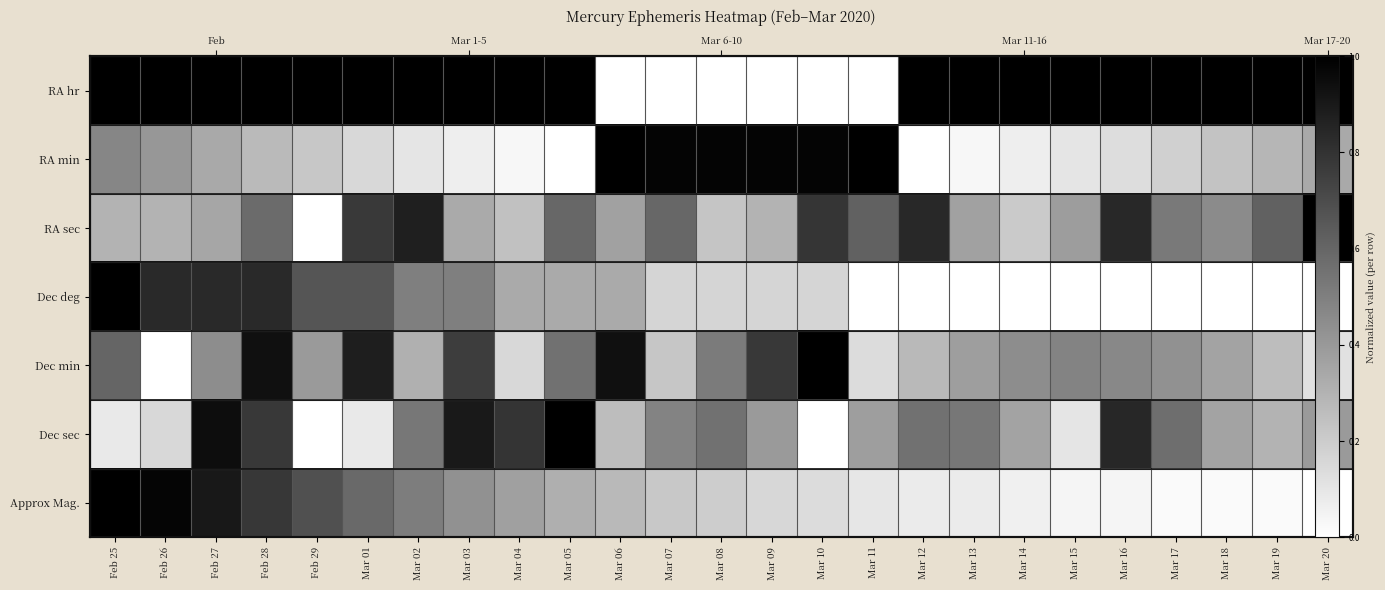

Which series has the widest spread of values?

RA hr